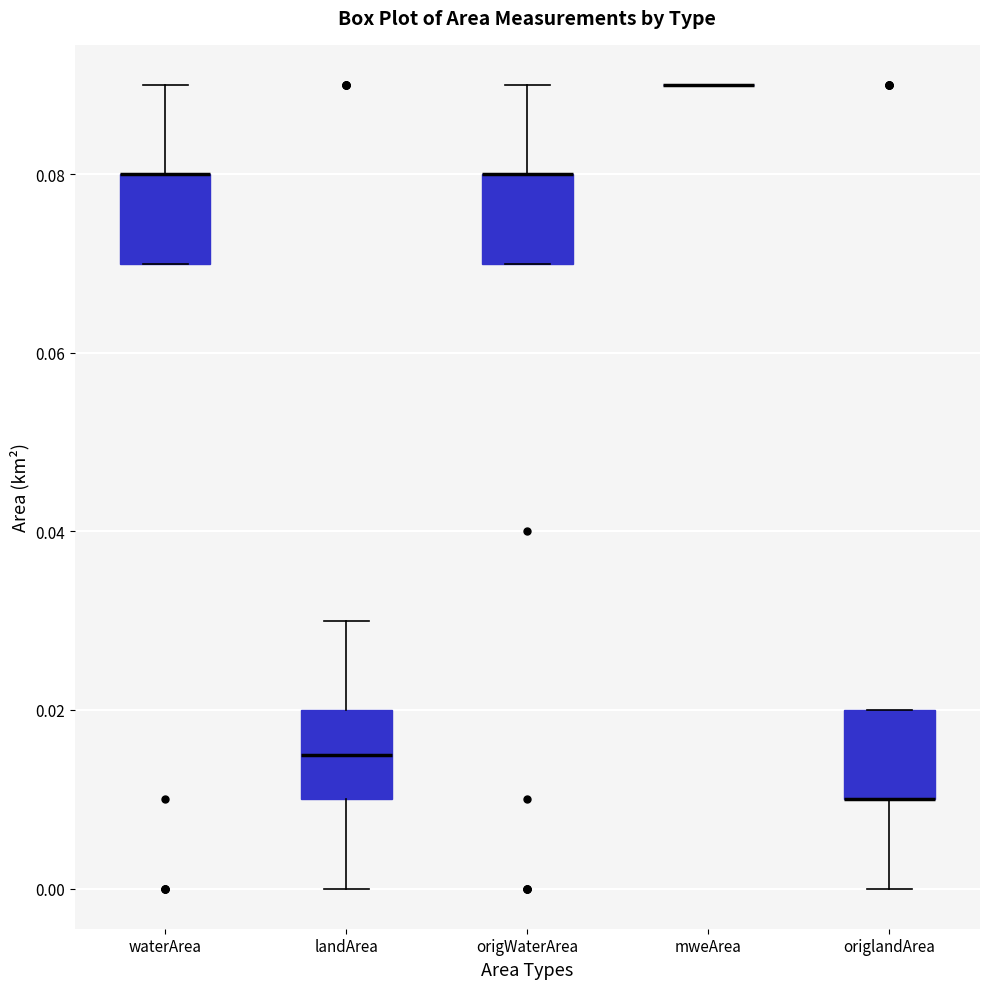

Where does the upper whisker of the box for origWaterArea end on the y-axis? The values are not printed on the chart, so give them approximately, as read against the axis.

0.090